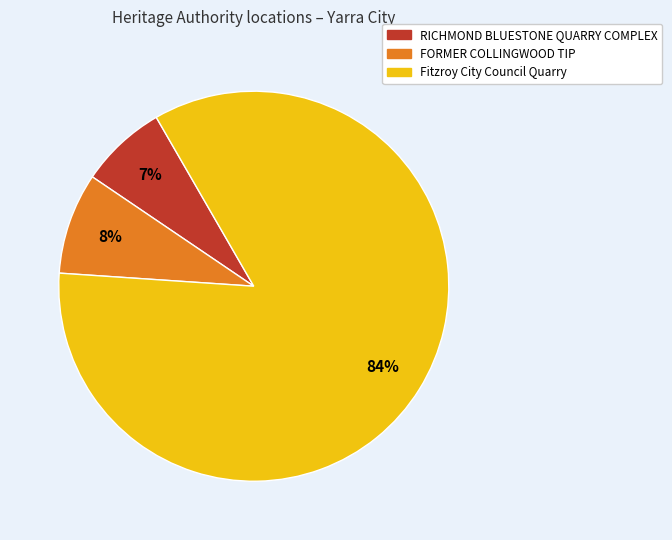

True or false: Fitzroy City Council Quarry accounts for 75% of the total.

False